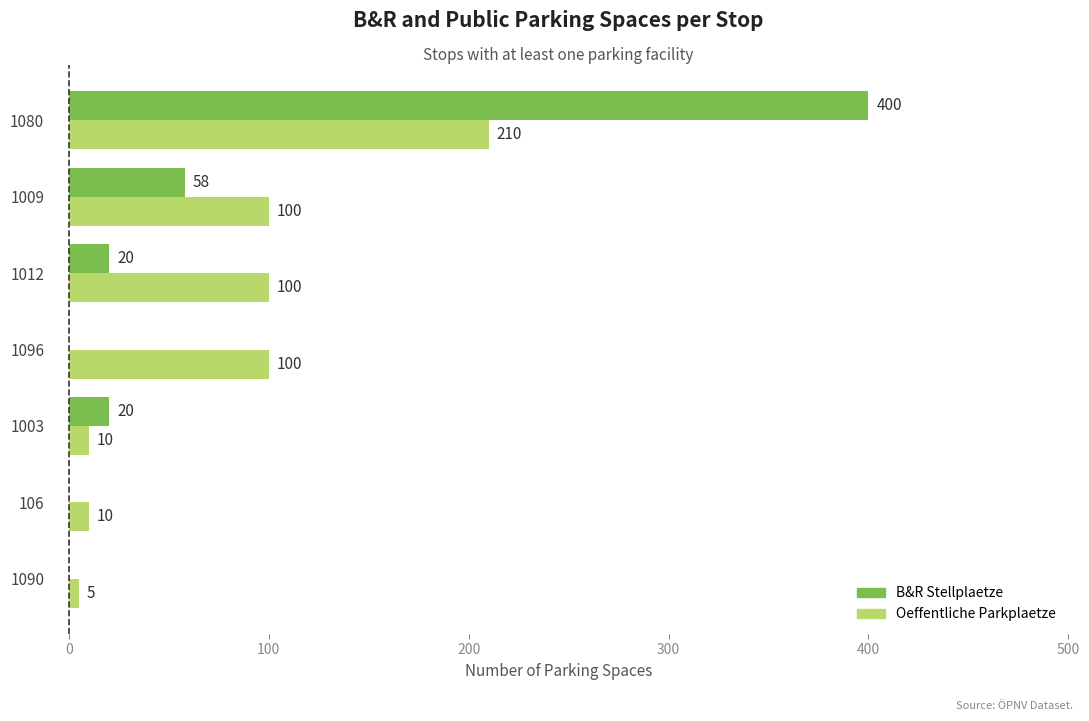

What value does the Oeffentliche Parkplaetze series have at 1080, to the nearest 50?

200